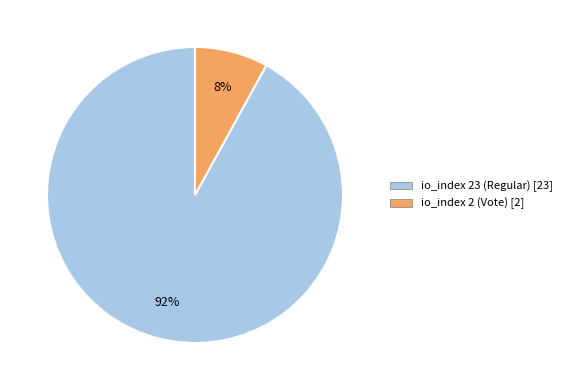

Count the number of slices in the pie.

2